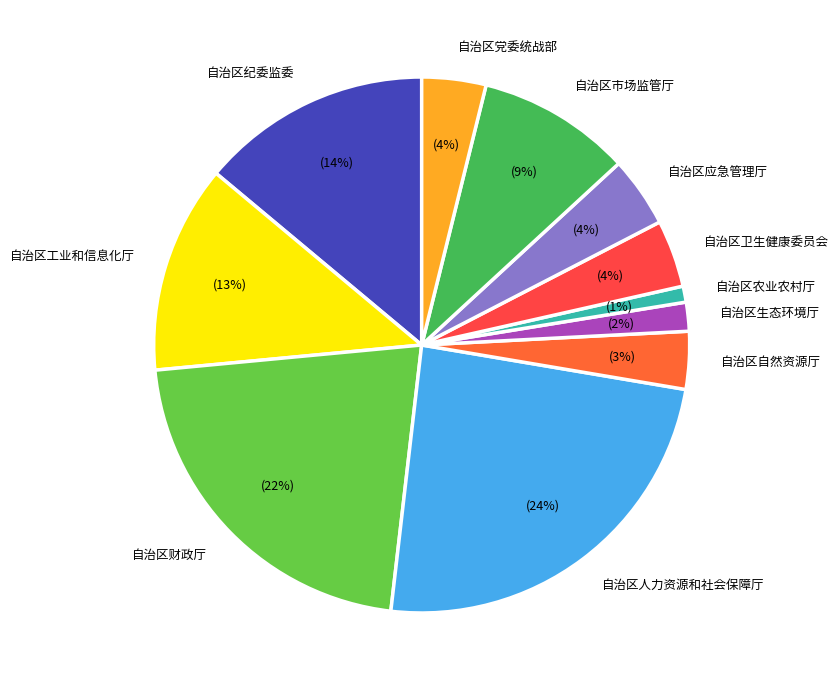

To the nearest percent, what is the difference between the largest and smallest slice percentages?

23%